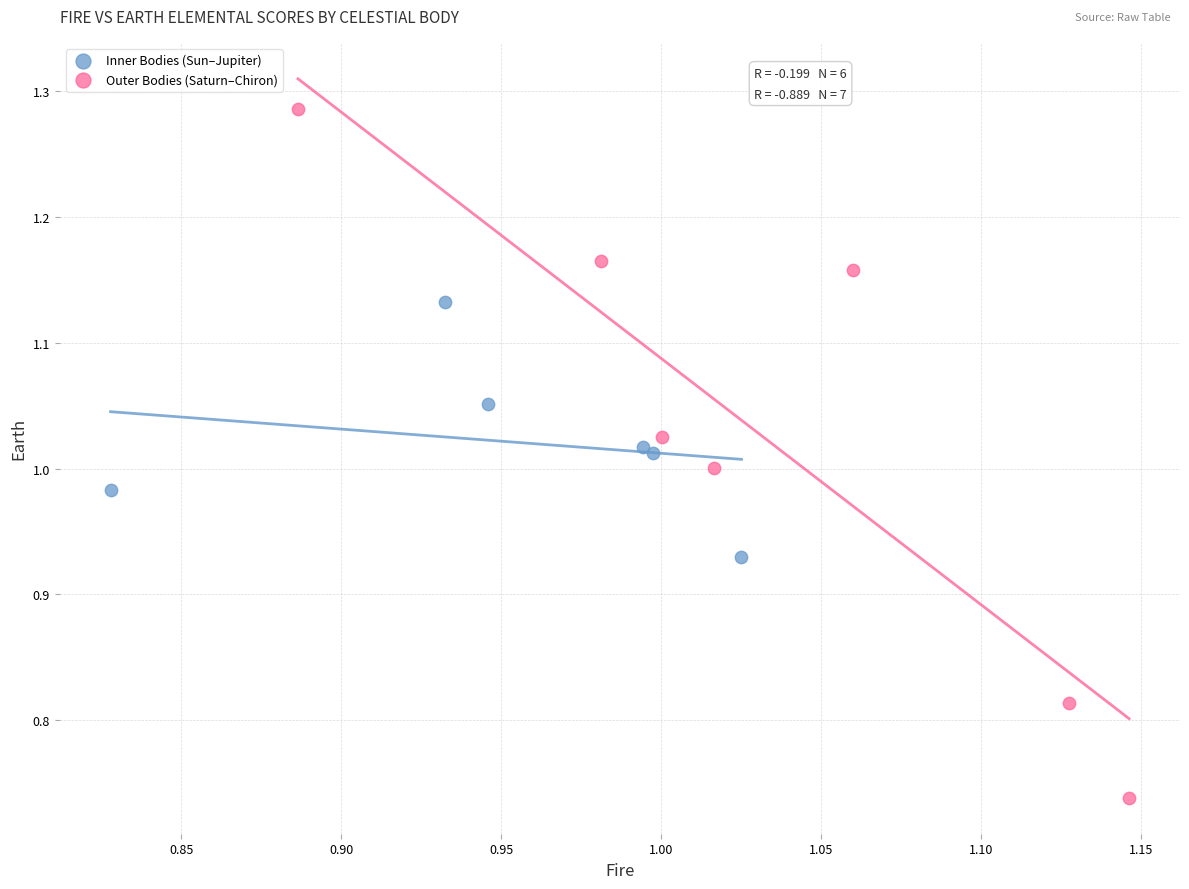

Which series reaches the minimum Y coordinate?

Outer Bodies (Saturn–Chiron)